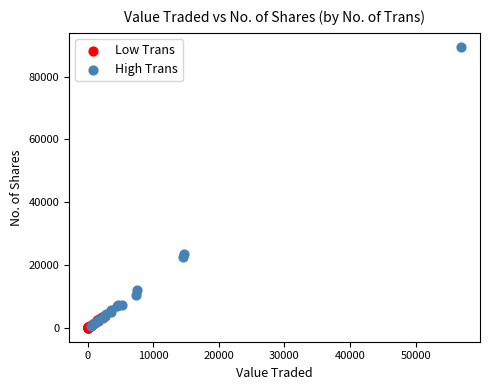

Which series has the widest spread of Y values?

High Trans